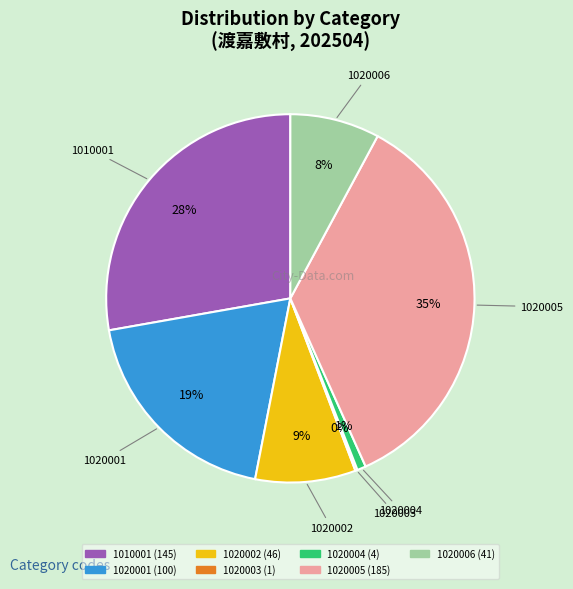

To the nearest percent, what is the average slice percentage?

14%